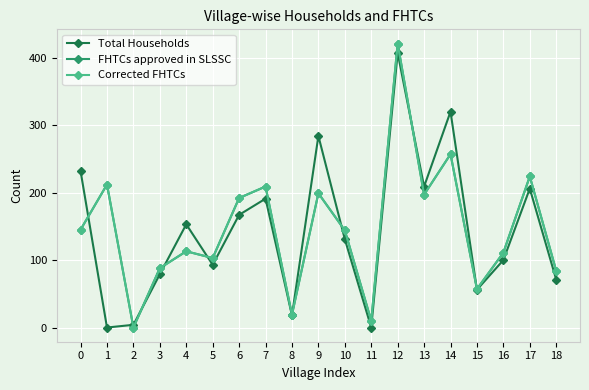

Does the chart have visible grid lines?

Yes